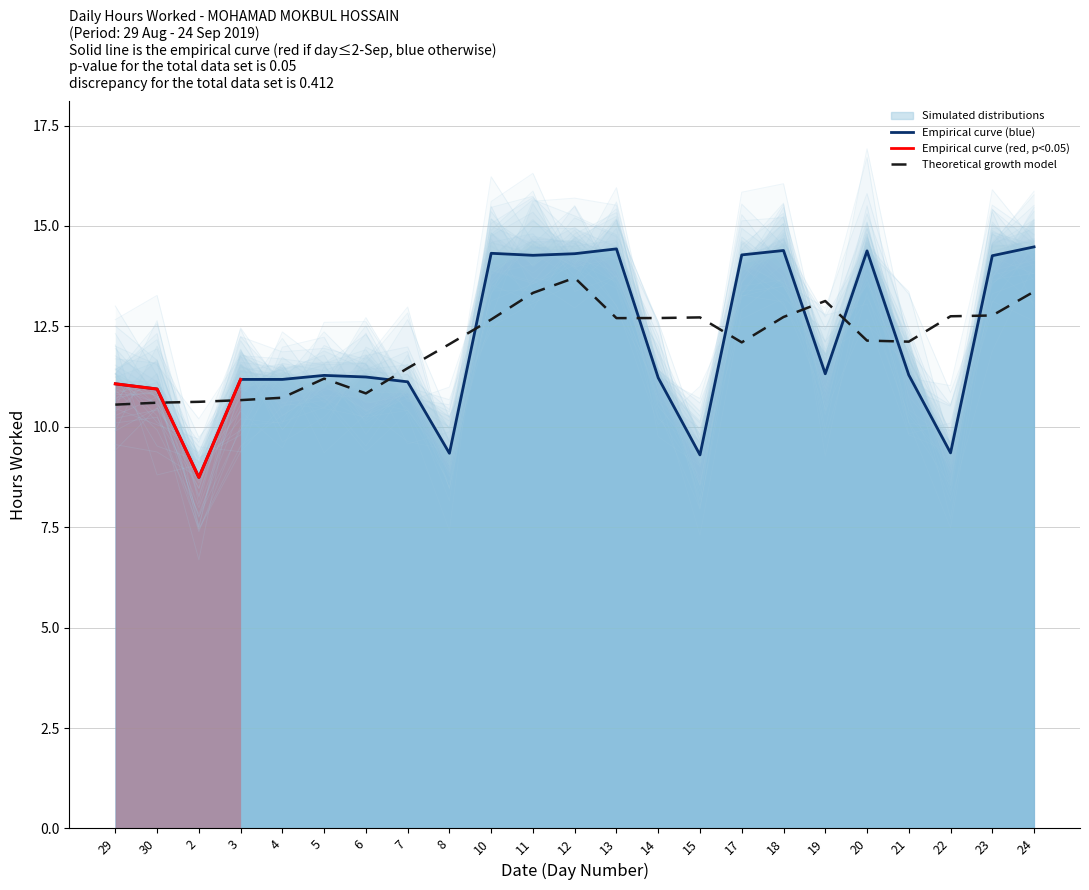

Reading left to right, what are all the values shown in this chart?

29=11.1	30=10.9	2=8.7	3=11.2	4=11.2	5=11.3	6=11.2	7=11.1	8=9.3	10=14.3	11=14.3	12=14.3	13=14.4	14=11.2	15=9.3	17=14.3	18=14.4	19=11.3	20=14.4	21=11.3	22=9.3	23=14.3	24=14.5